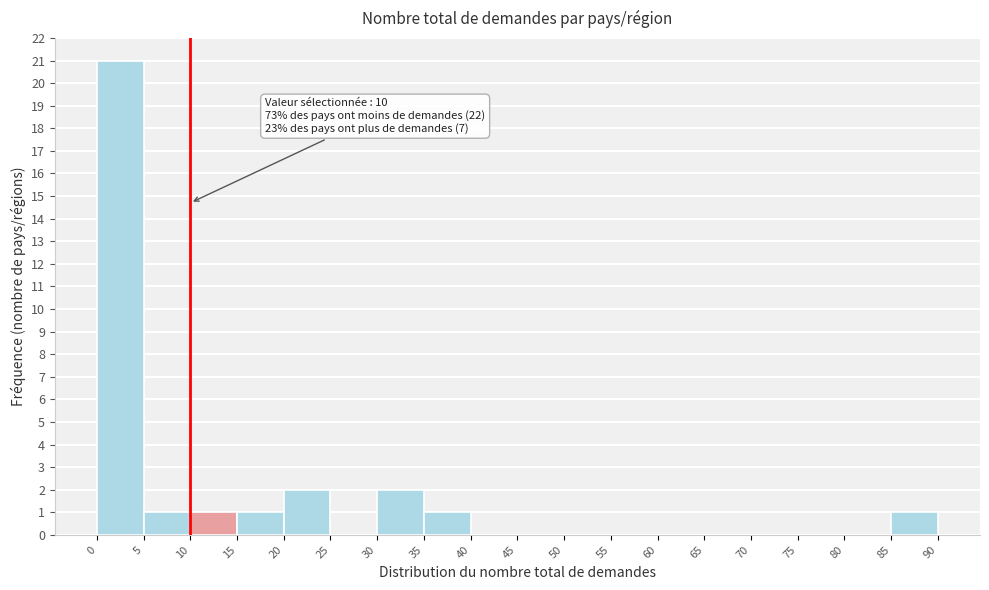

Which range on the x-axis has the tallest bar?

0 to 5